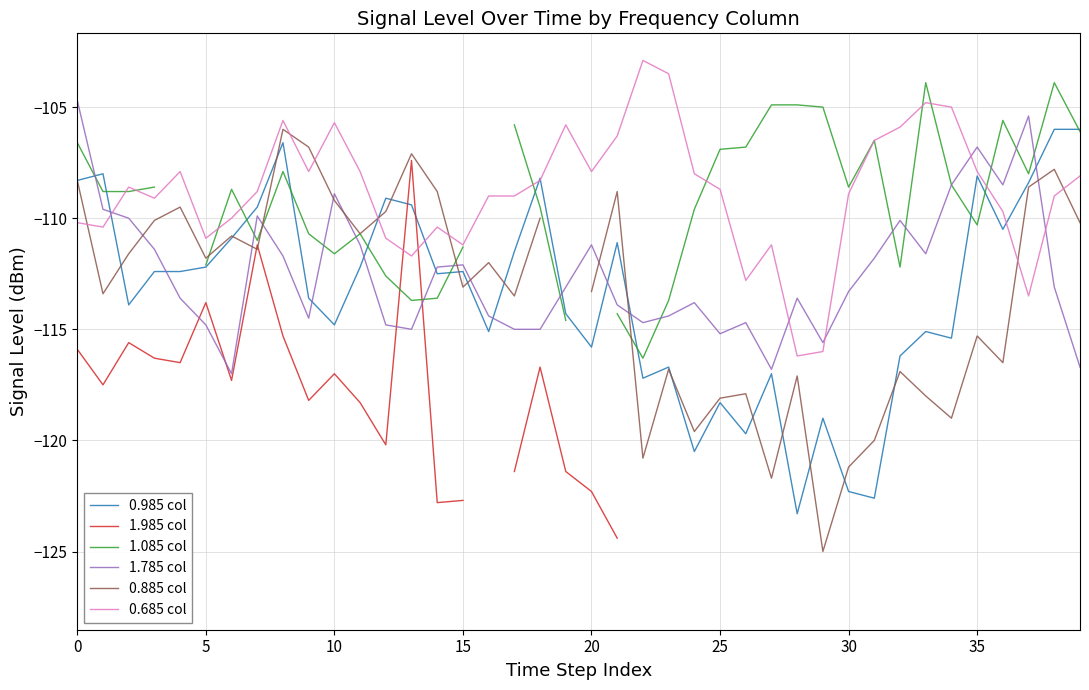

What is the minimum value for 0.985 col?

-123.3